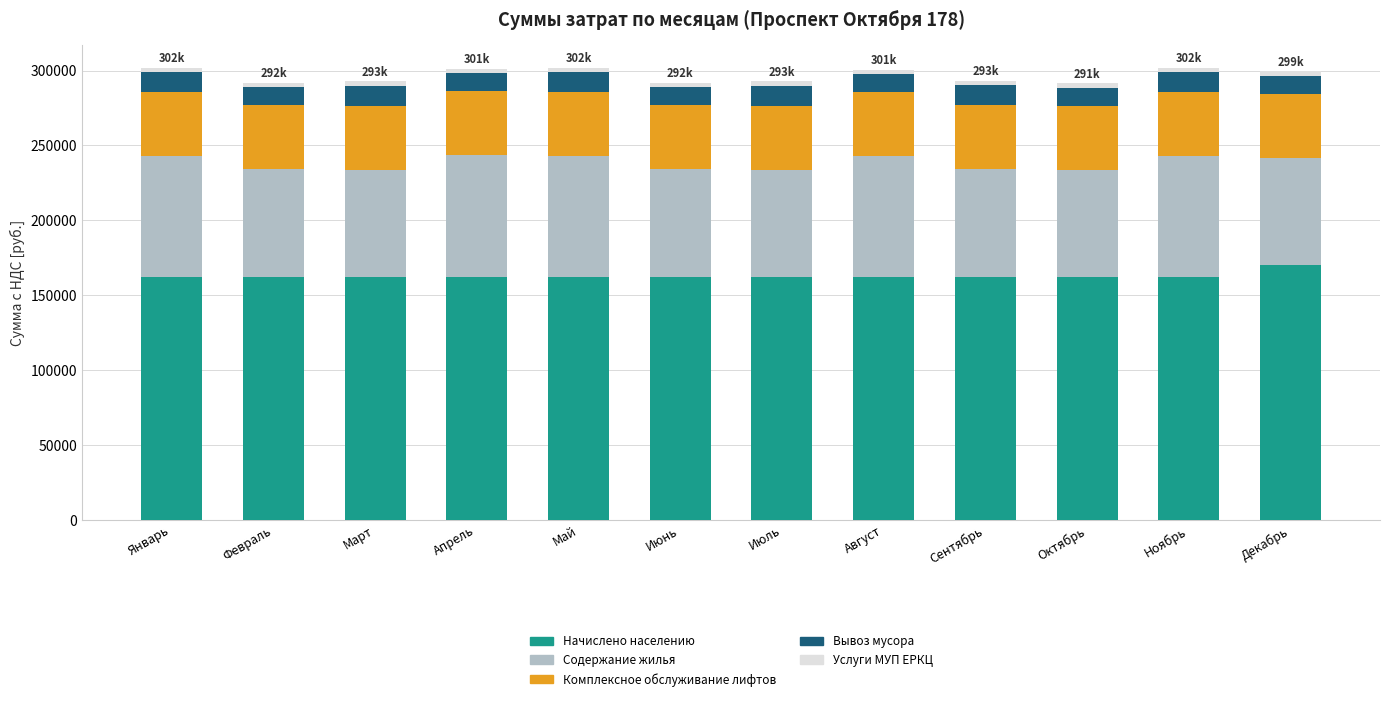

What is the sum of all Начислено населению values?

1955222.6